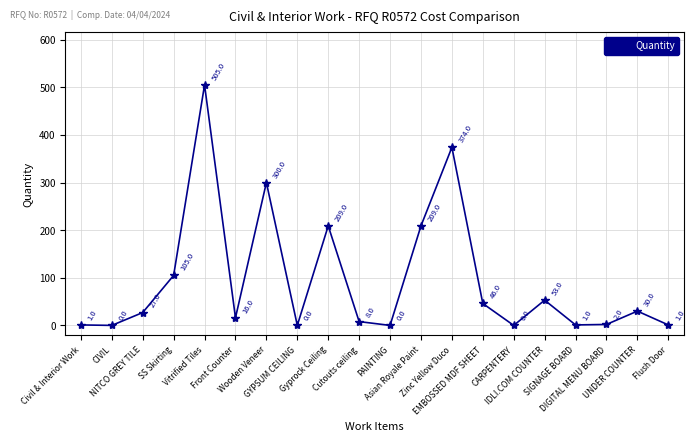

Read the value at NITCO GREY TILE, to the nearest 10.

30